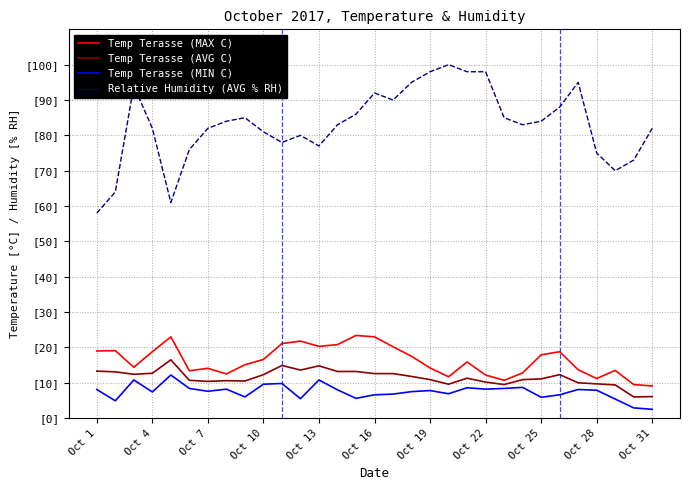

How many interior local peaks does the Temp Terasse (AVG C) series have?

6